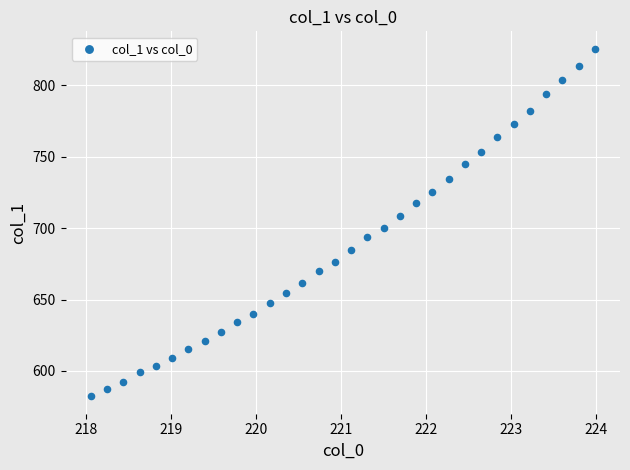

What Y value in the scatter plot is closest to 703?

700.1